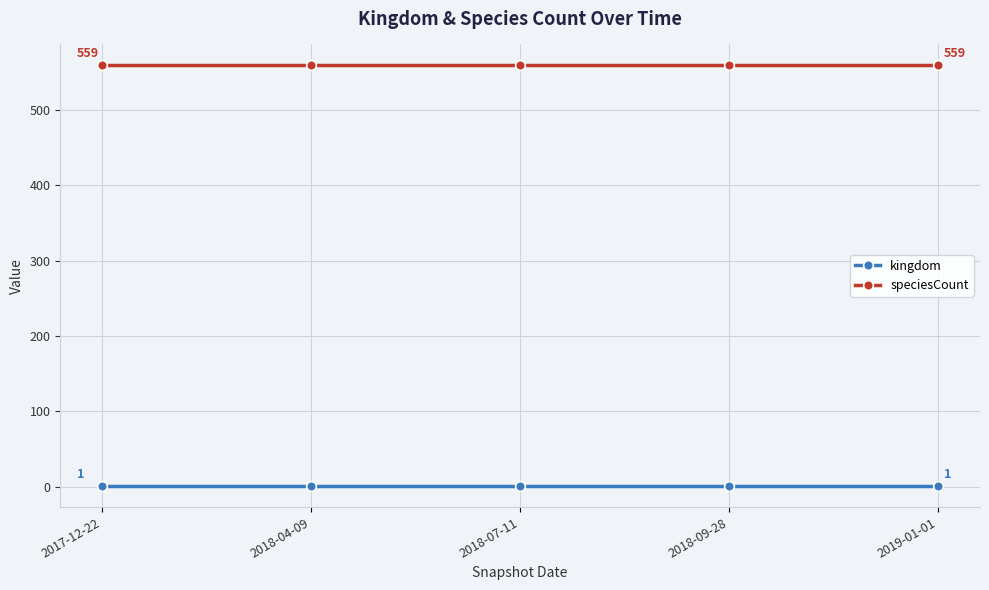

What is the maximum value shown in the chart?

559